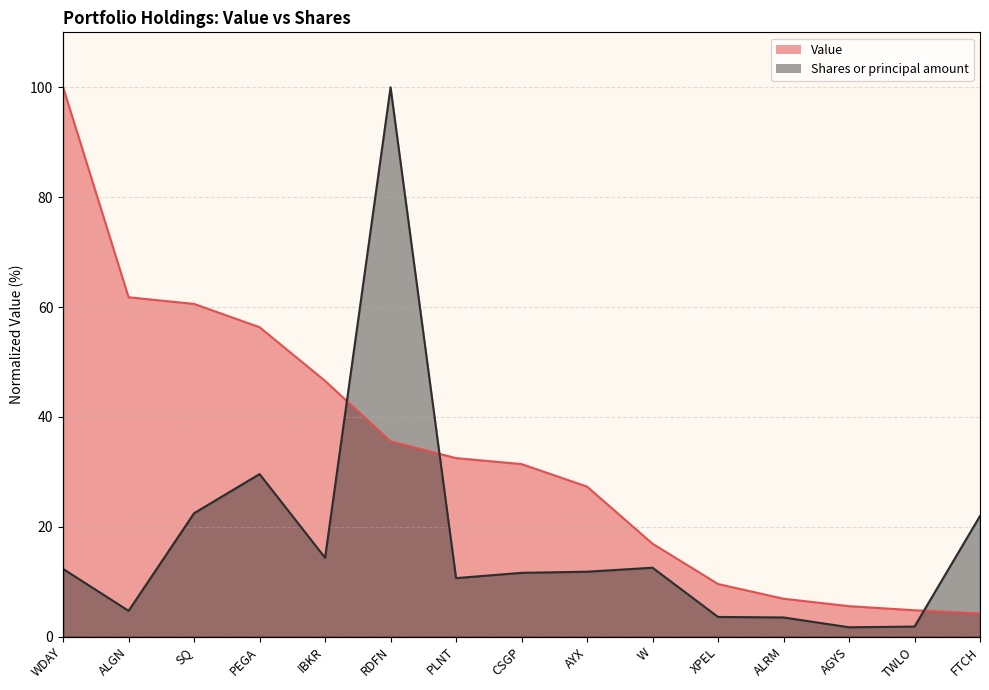

True or false: Shares or principal amount has a value of 6.1 at ALRM.

False